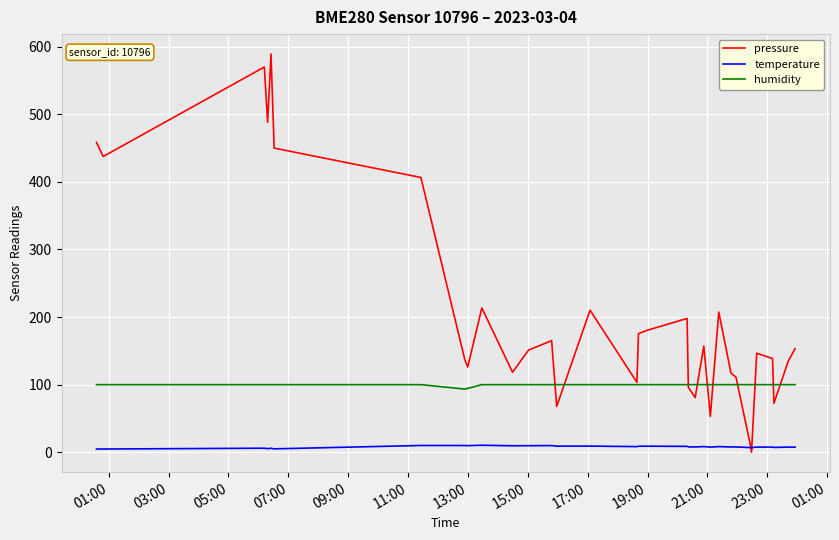

Which series has the largest range (max minus min)?

pressure